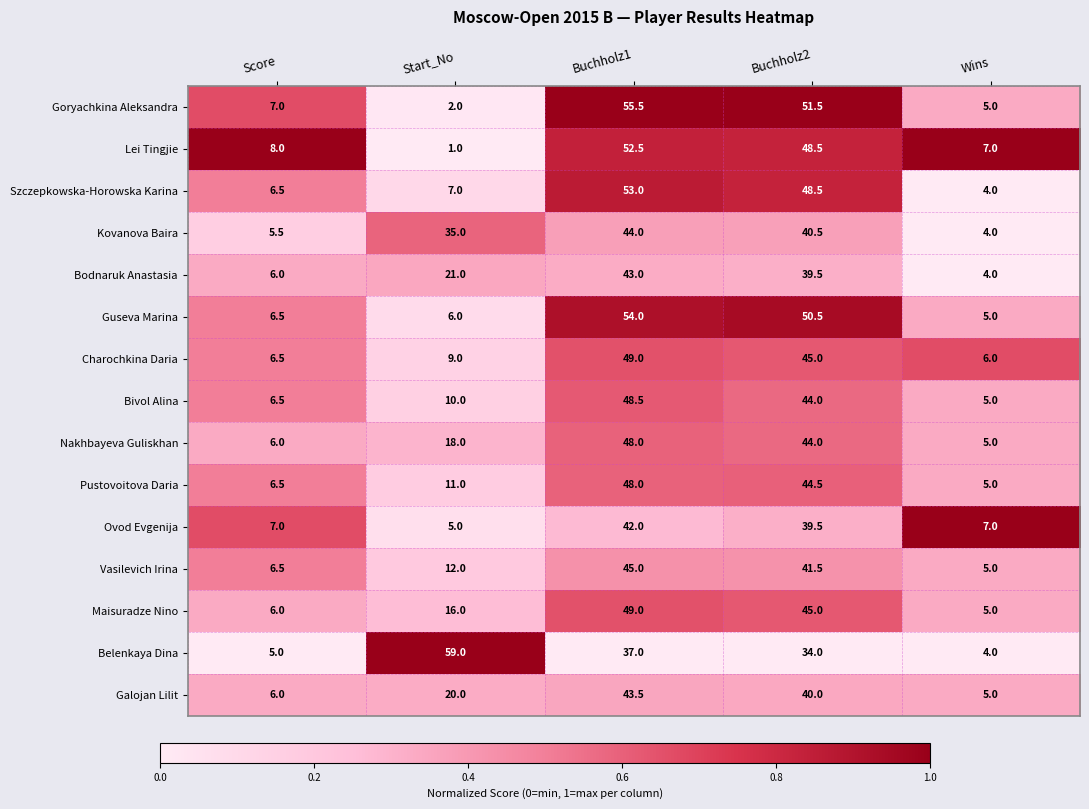

What is the difference between the highest and lowest values at Wins?

3.0